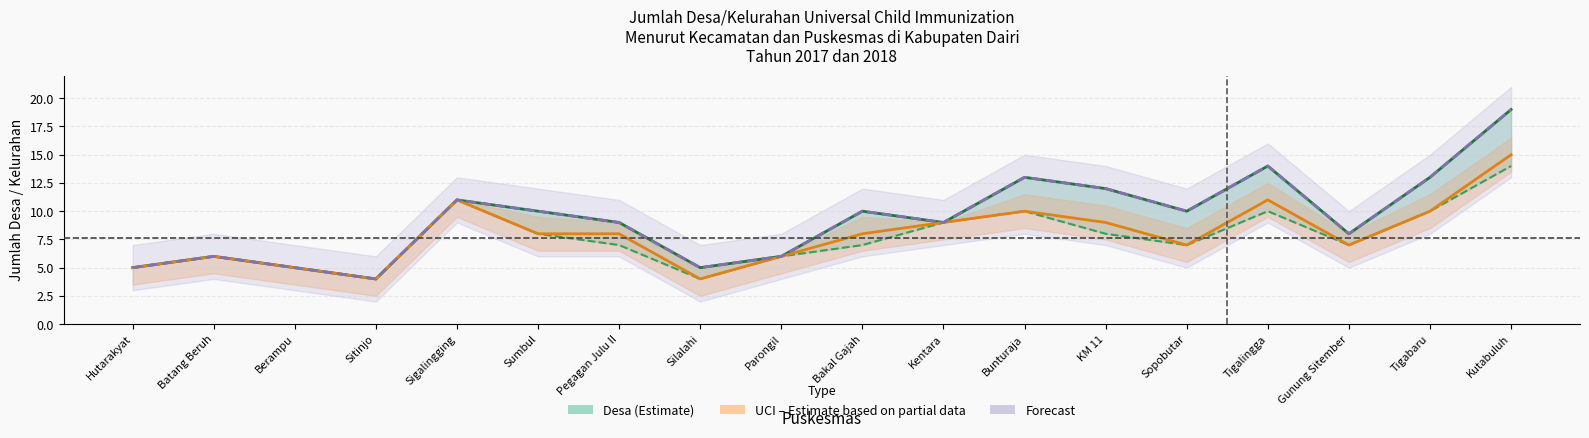

True or false: UCI 2018 and Desa 2018 intersect in this chart.

False